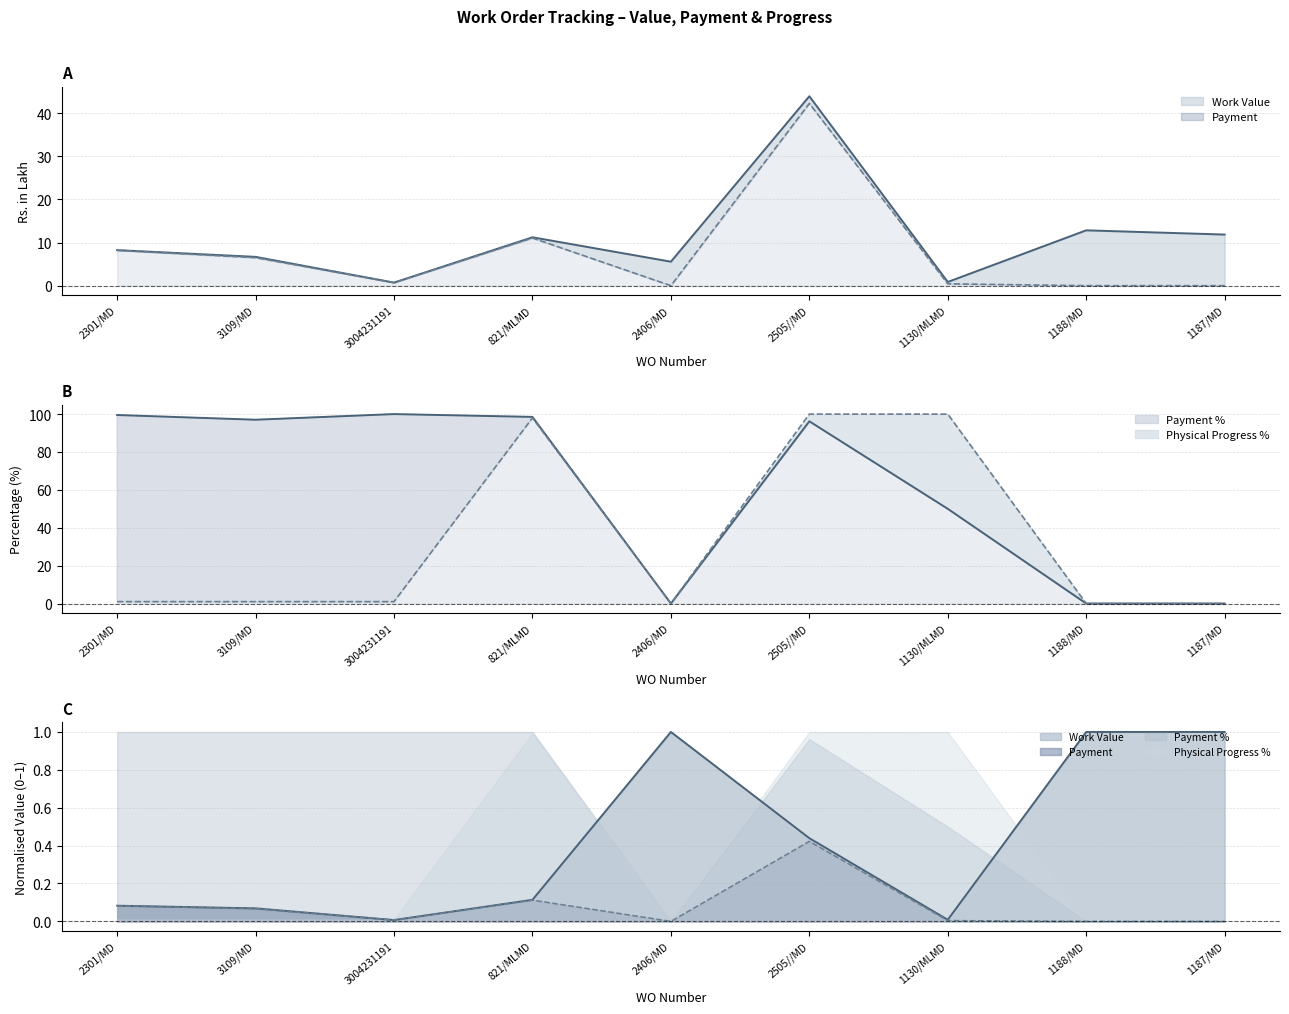

At how many categories does at least one series exceed 74?

6